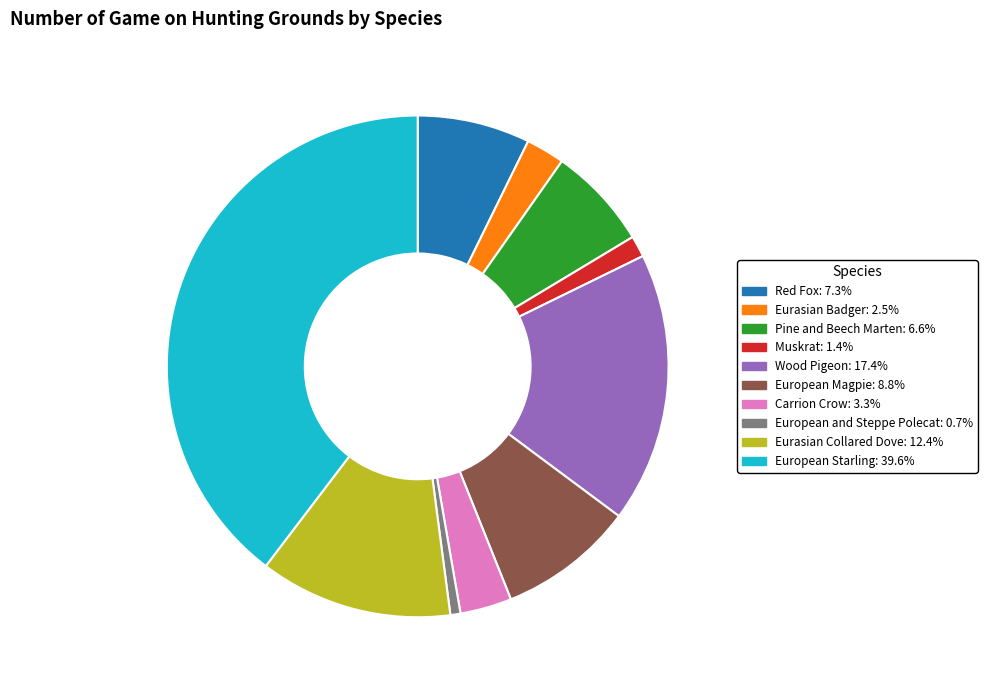

Which slice is the smallest?

European and Steppe Polecat